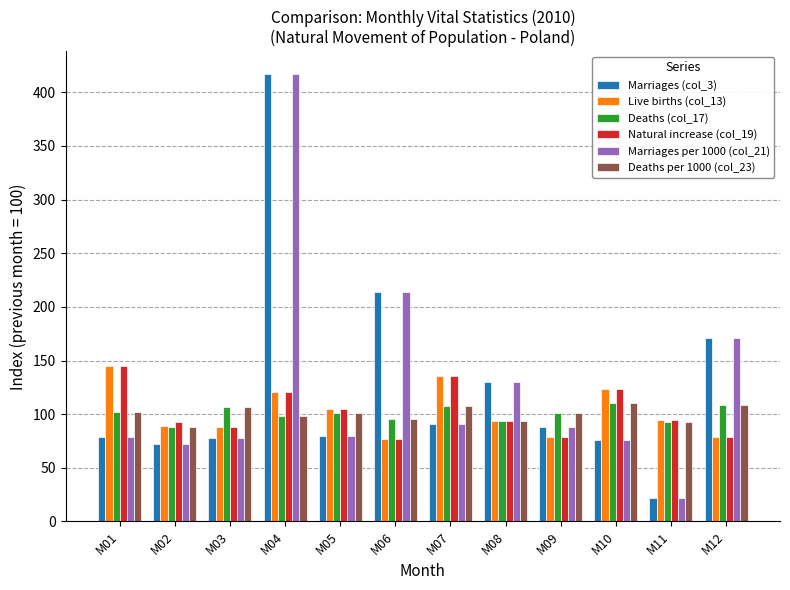

What is the value of the Natural increase (col_19) bar at the 1st from the left?

144.6